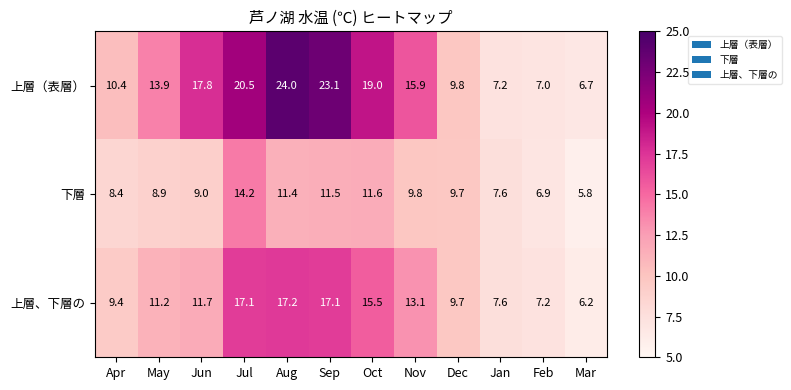

Which category has the lowest value across all series?

Mar